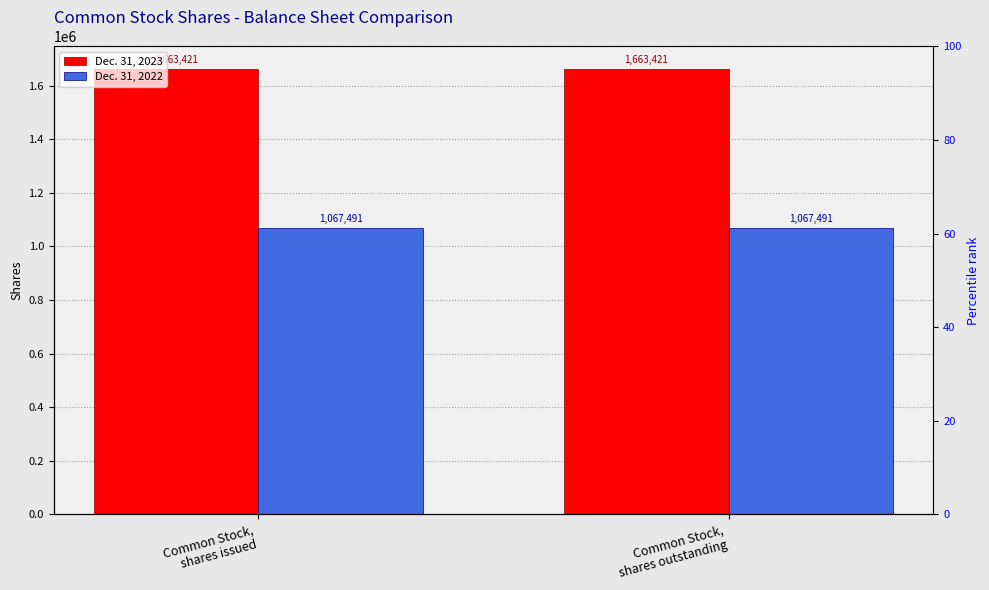

What is the highest value of the Dec. 31, 2022 series?

1067491